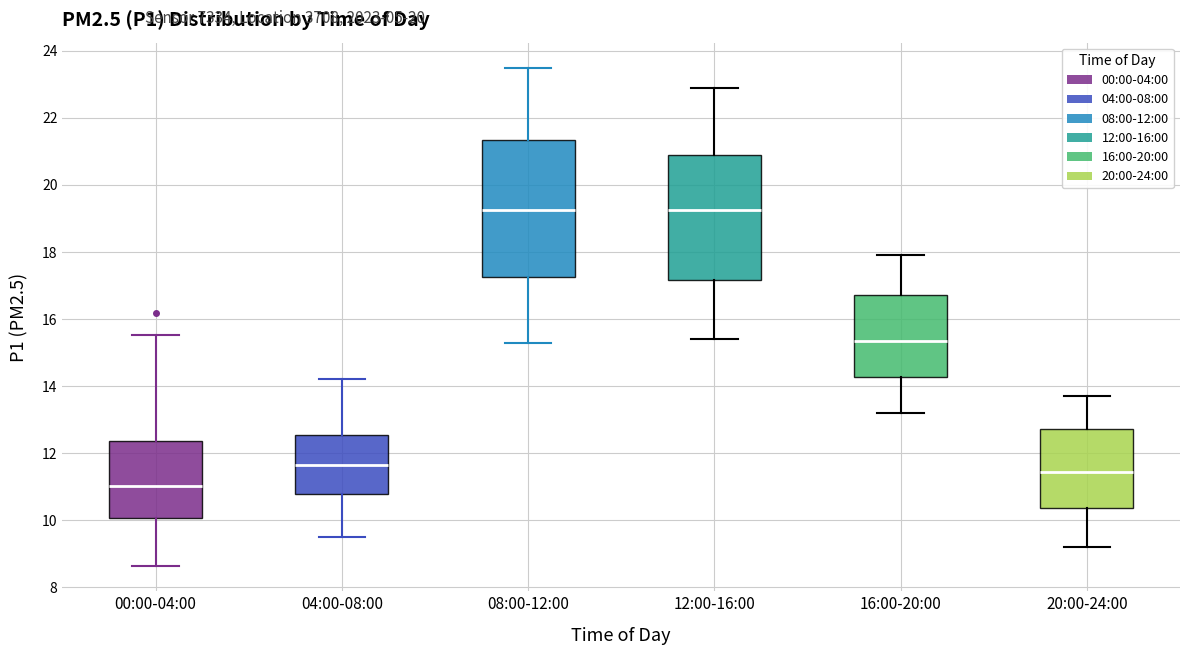

Reading left to right, read every box against the y-axis: the position of its median line, the range the box covers, and the ends of its whiskers. The values are not printed on the chart, so give them approximately, as read against the axis.

00:00-04:00: median 11.0, box 10.0 to 12.4, whiskers 8.6 to 15.6
04:00-08:00: median 11.6, box 10.8 to 12.6, whiskers 9.6 to 14.2
08:00-12:00: median 19.2, box 17.2 to 21.4, whiskers 15.4 to 23.6
12:00-16:00: median 19.2, box 17.2 to 21.0, whiskers 15.4 to 23.0
16:00-20:00: median 15.4, box 14.2 to 16.8, whiskers 13.2 to 18.0
20:00-24:00: median 11.4, box 10.4 to 12.8, whiskers 9.2 to 13.8